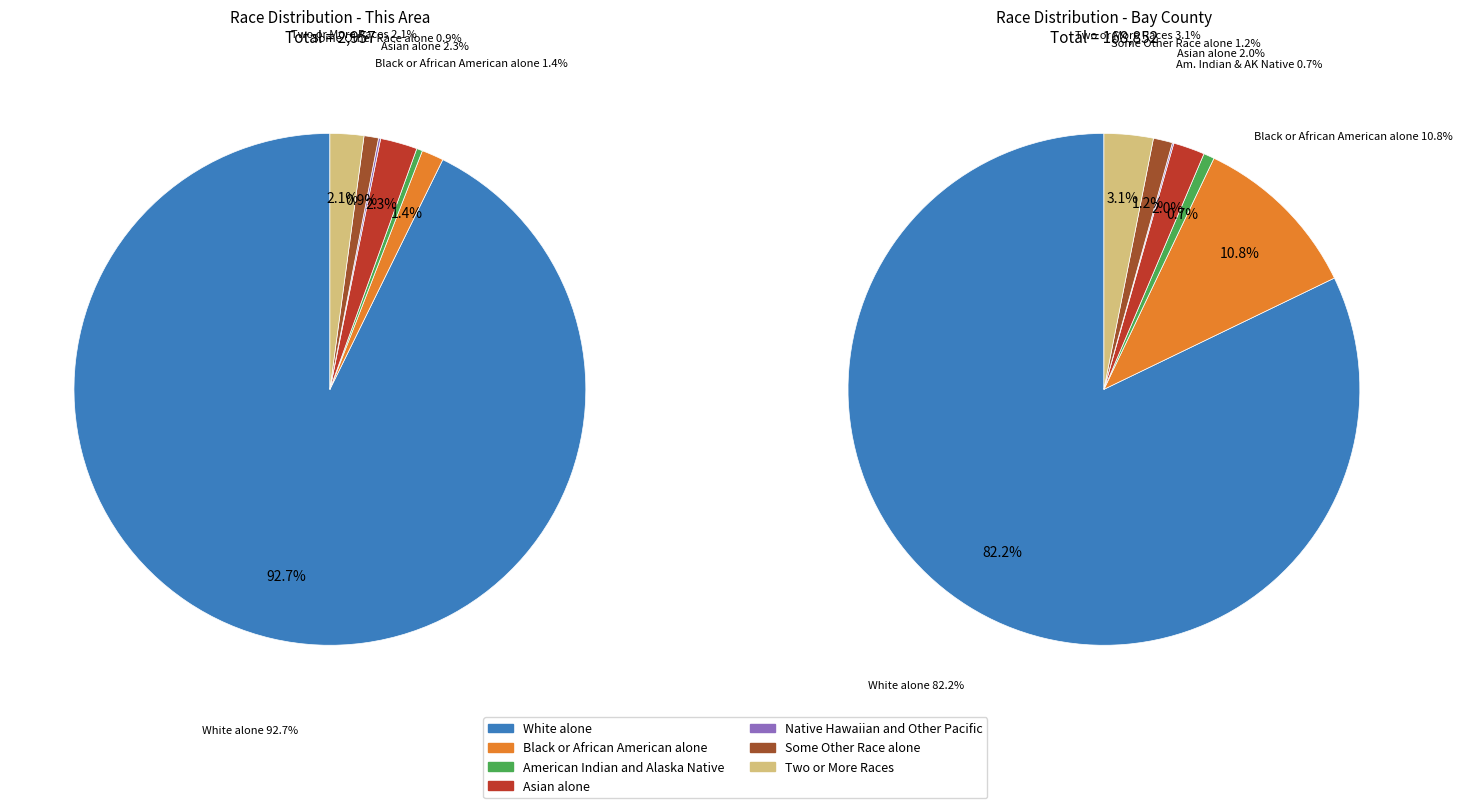

Which category has the smallest portion of the pie?

Native Hawaiian and Other Pacific